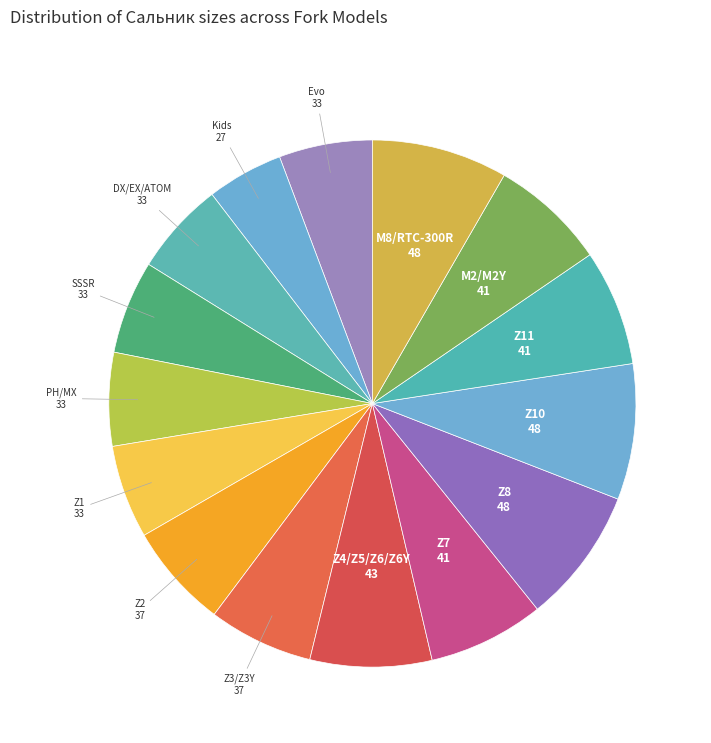

Which category has the smallest portion of the pie?

Kids (27x37x10.5)